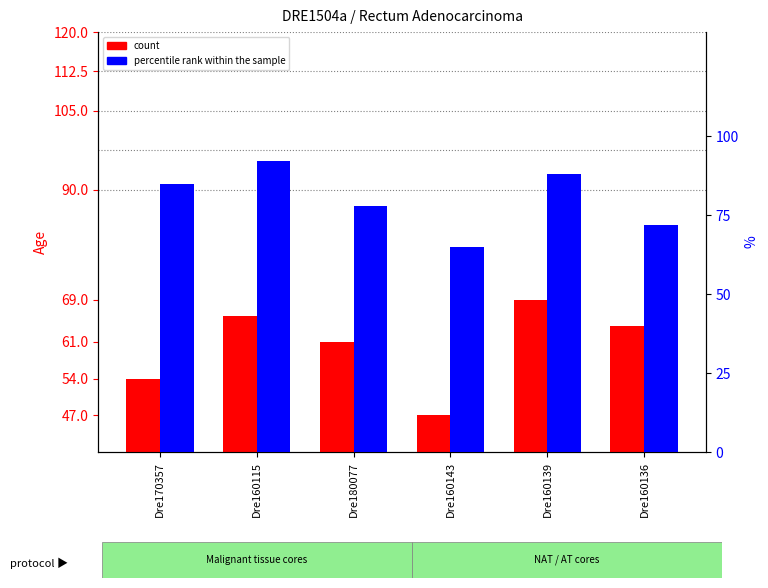

Does the chart contain stacked bars?

No